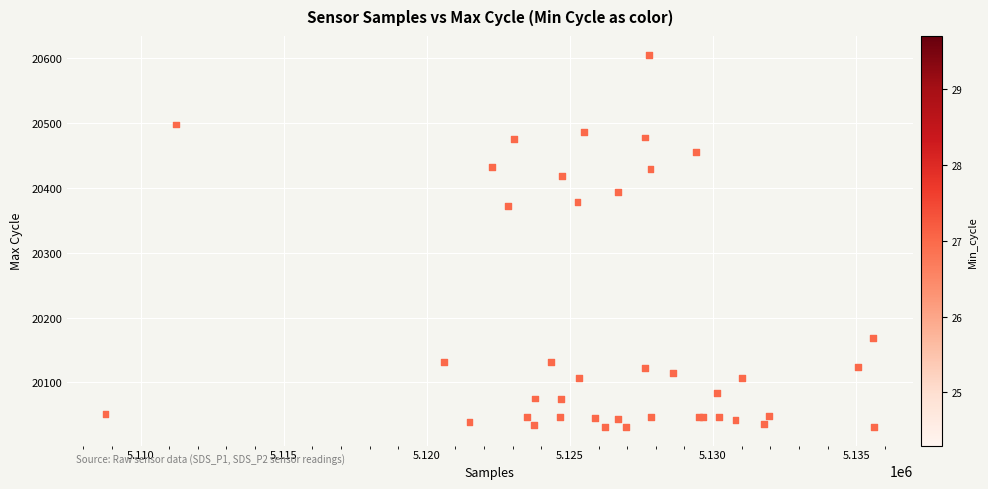

What Y value in the scatter plot is closest to 20318?

20372